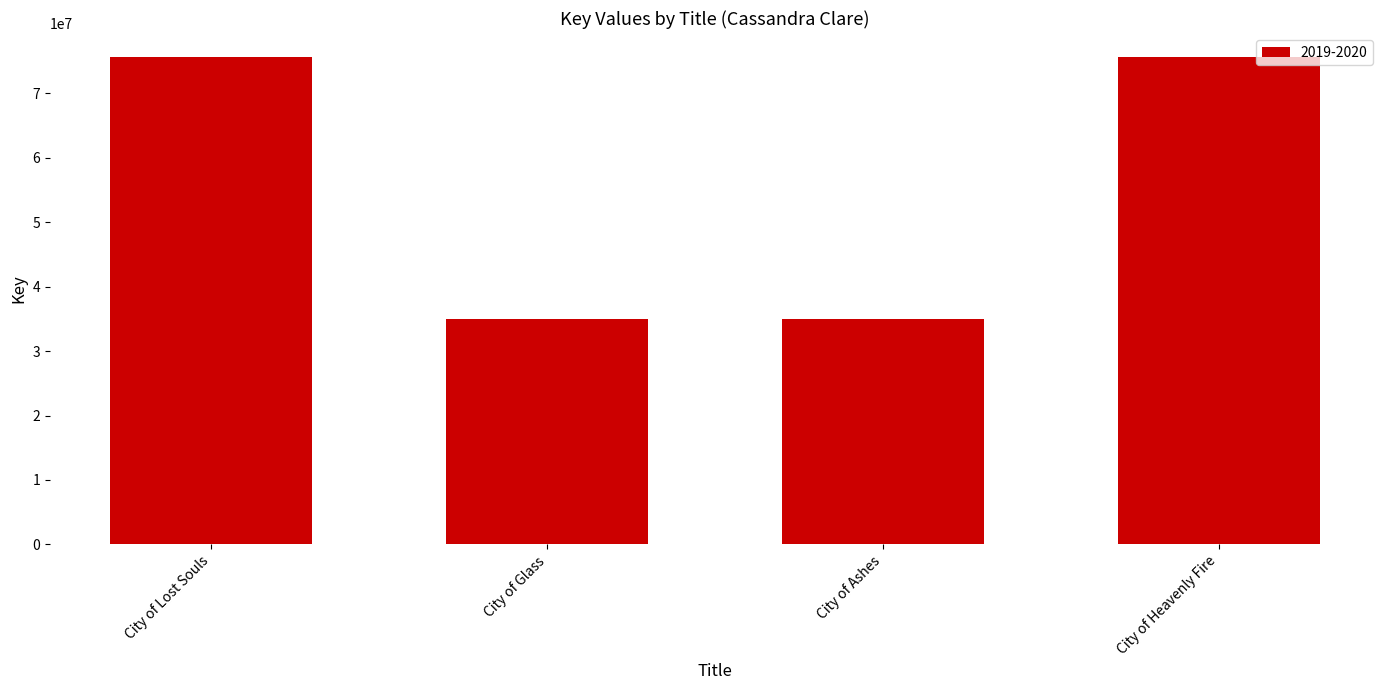

What is the ratio of the value at City of Lost Souls to the value at City of Ashes?

2.2